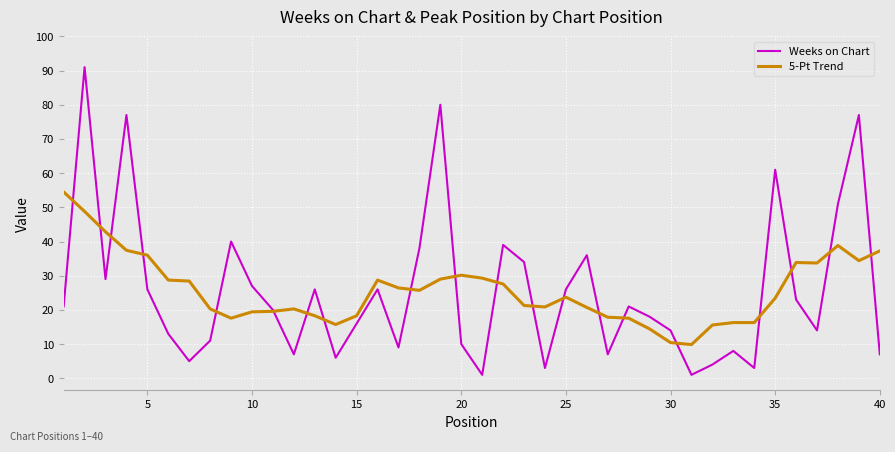

What is the difference between the second highest and second lowest values in the 5-Pt Trend series?

38.4